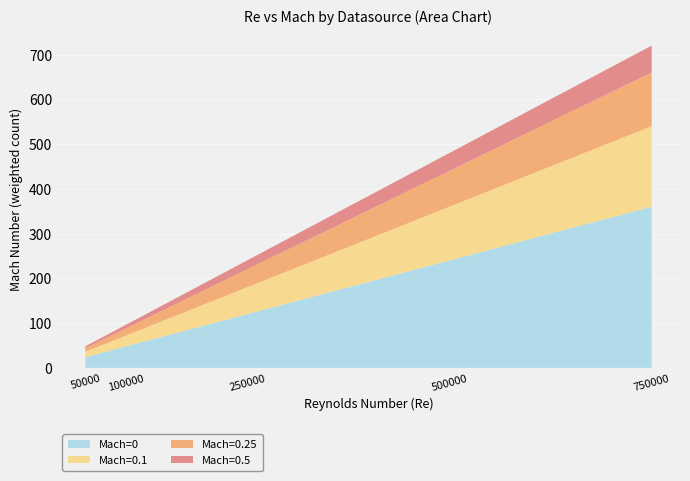

At which category is the sum across all series the highest?

750000